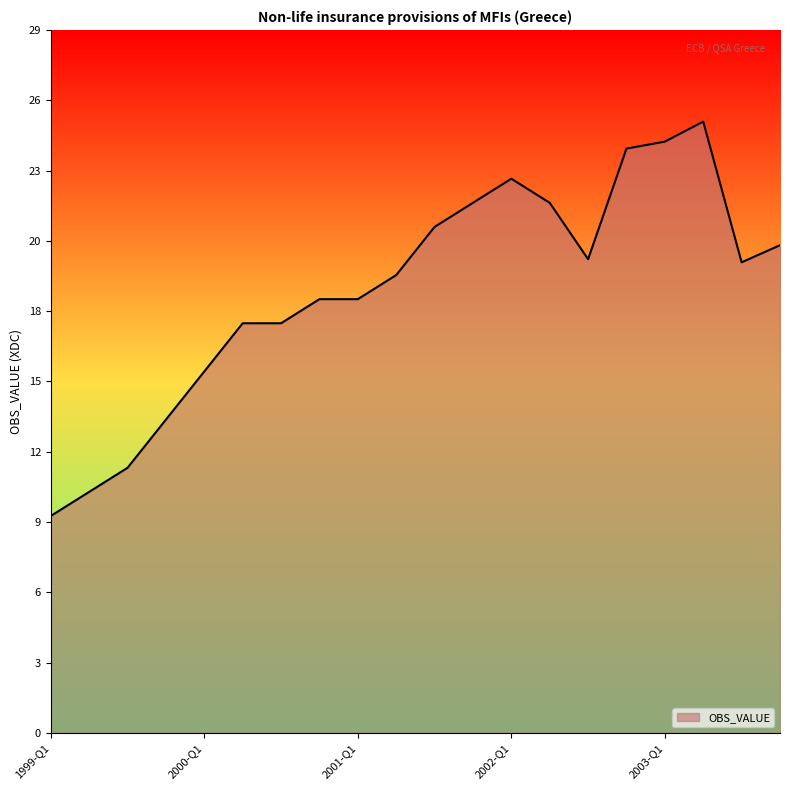

Is this an area chart (filled region under the line)?

Yes